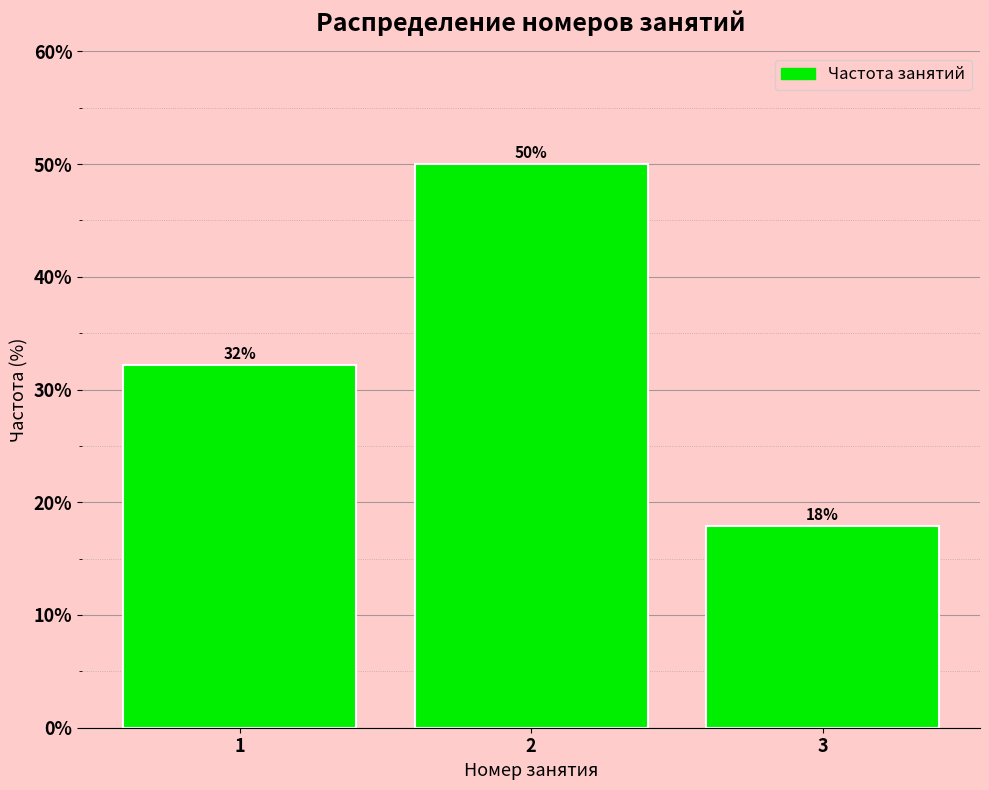

What is the sum of all values?

100.0